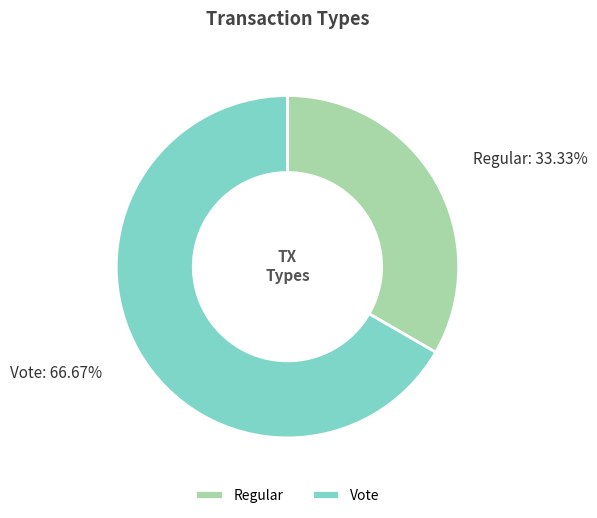

What percentage do Regular and Vote together represent?

100.0%